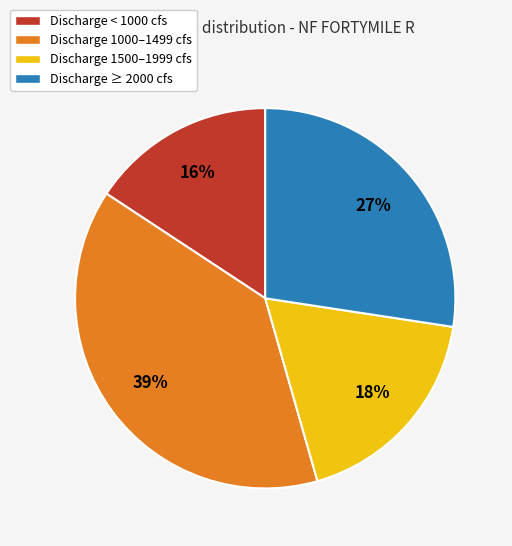

Do Discharge 1000–1499 cfs and Discharge 1500–1999 cfs together represent more than half of the pie?

Yes